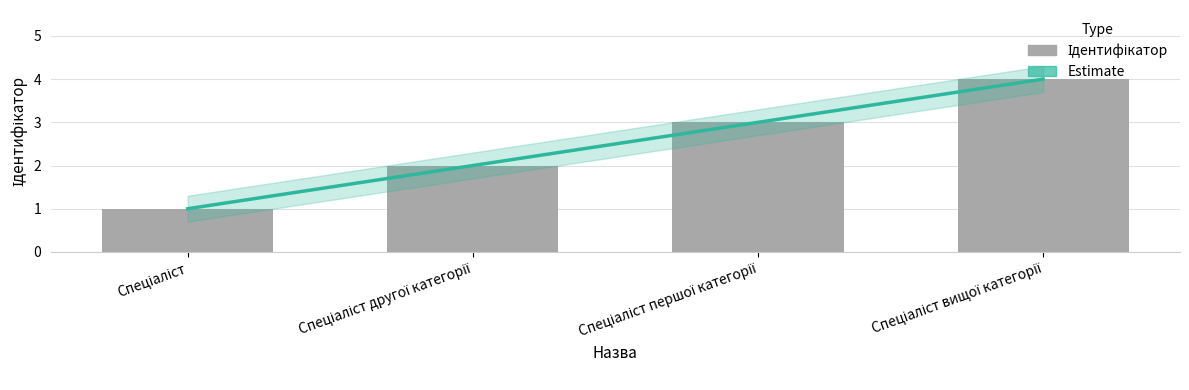

Where is the data nearest to the value 2?

Спеціаліст другої категорії